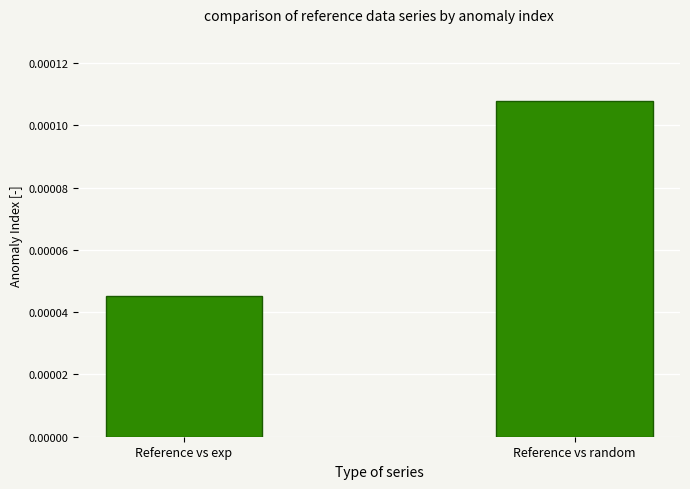

How many data points does each series have?

2